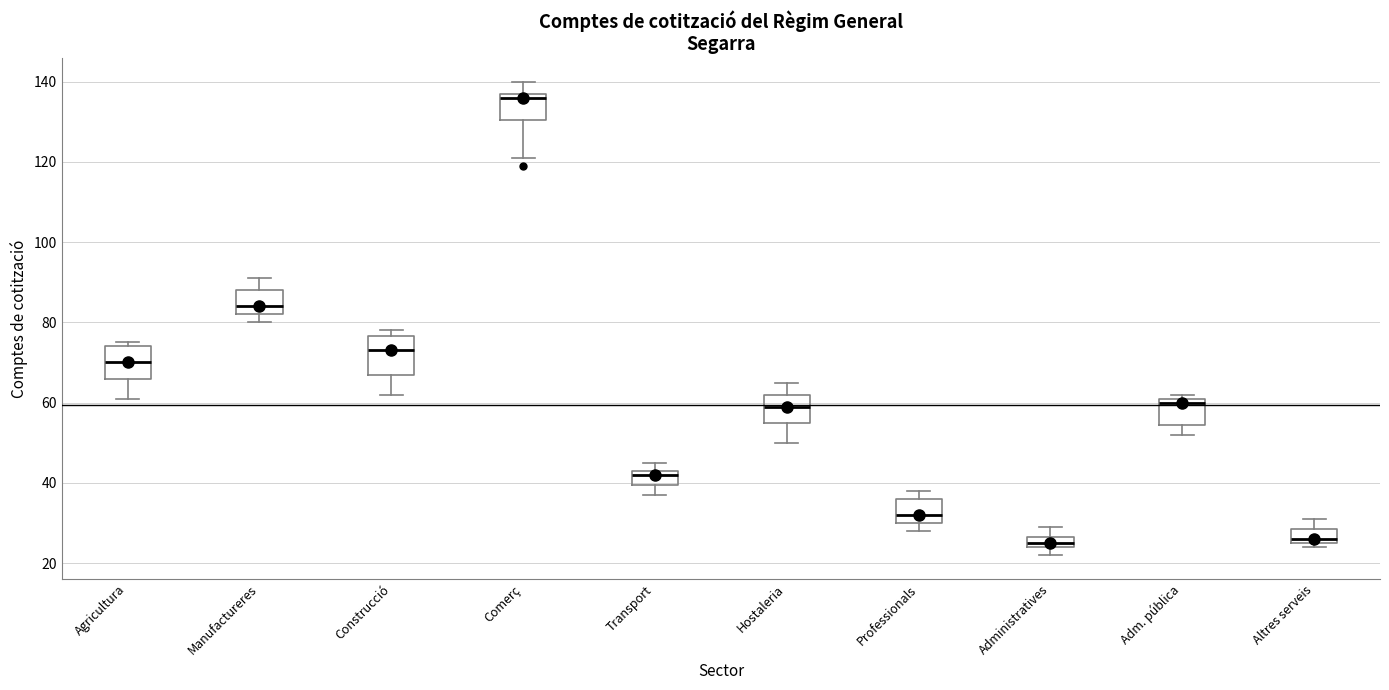

Where is the lower edge of the box for Professionals on the y-axis? The values are not printed on the chart, so give them approximately, as read against the axis.

30